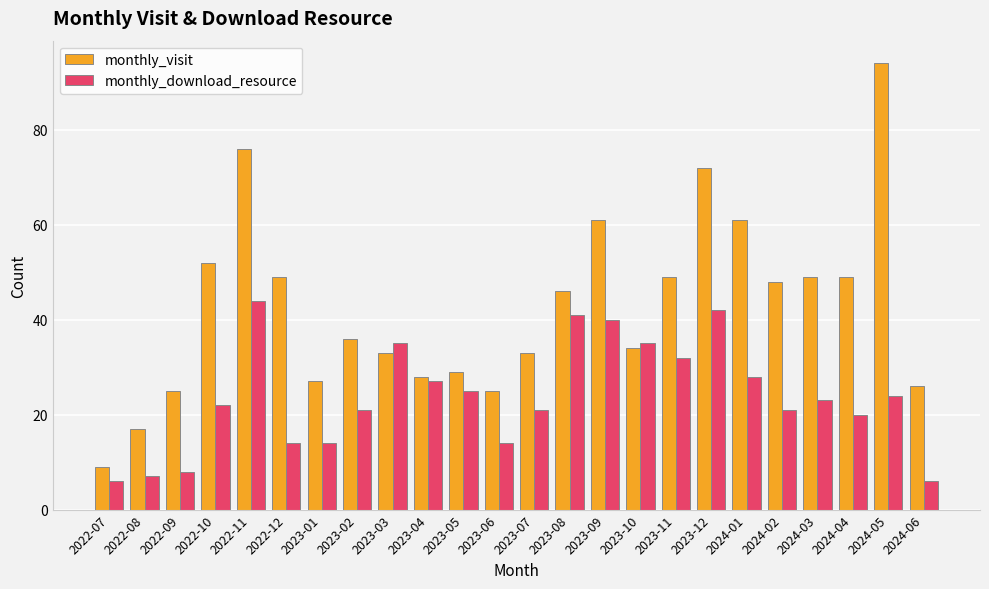

Reading right to left, list all the values displayed in this chart.

monthly_visit: 26	94	49	49	48	61	72	49	34	61	46	33	25	29	28	33	36	27	49	76	52	25	17	9
monthly_download_resource: 6	24	20	23	21	28	42	32	35	40	41	21	14	25	27	35	21	14	14	44	22	8	7	6